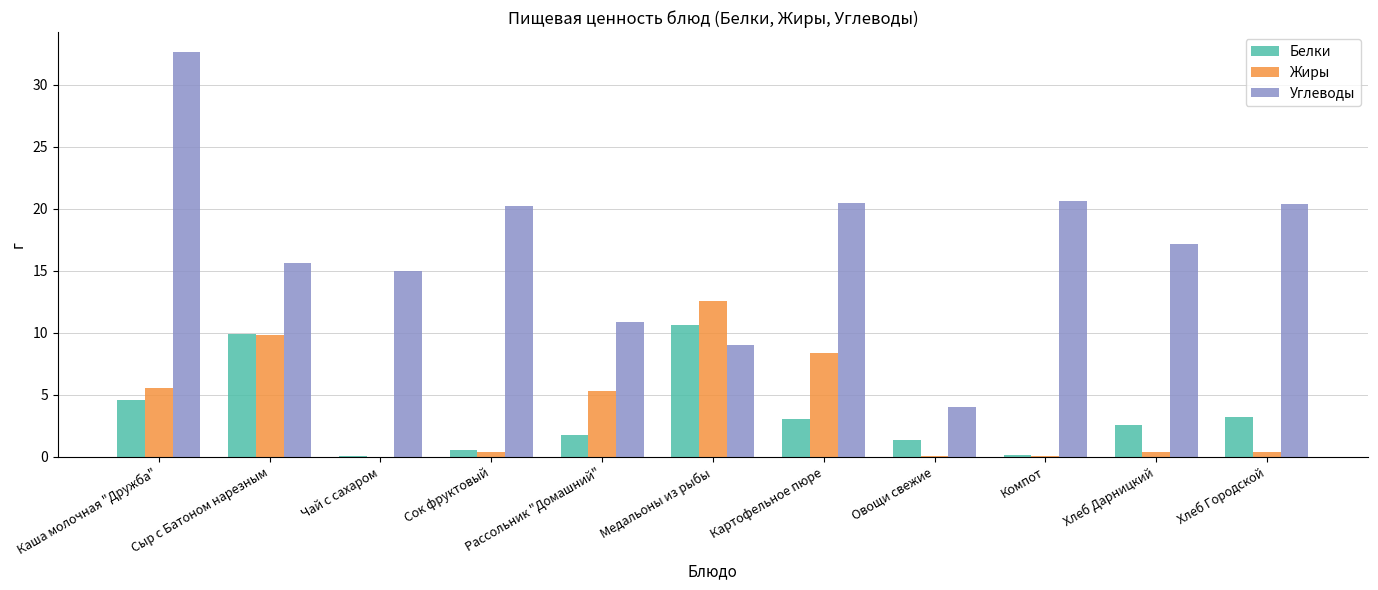

How many data points does each series have?

11